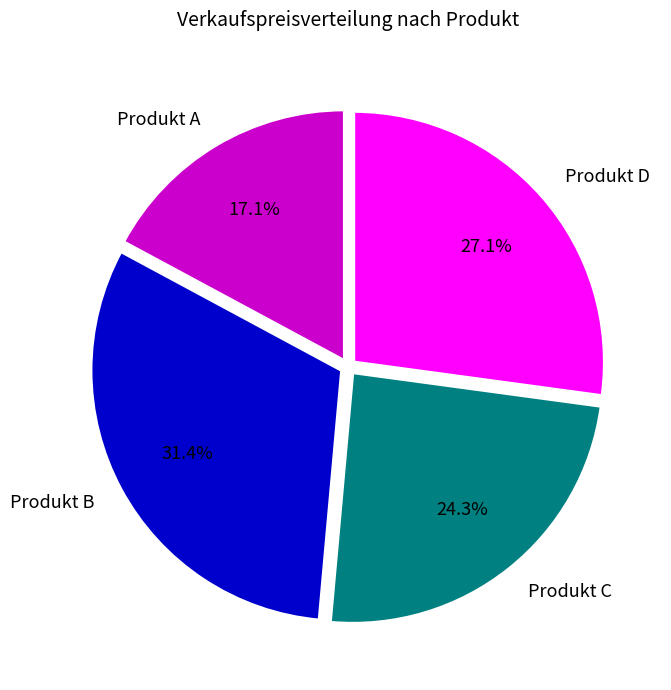

Which has a higher value, Produkt B or Produkt D?

Produkt B